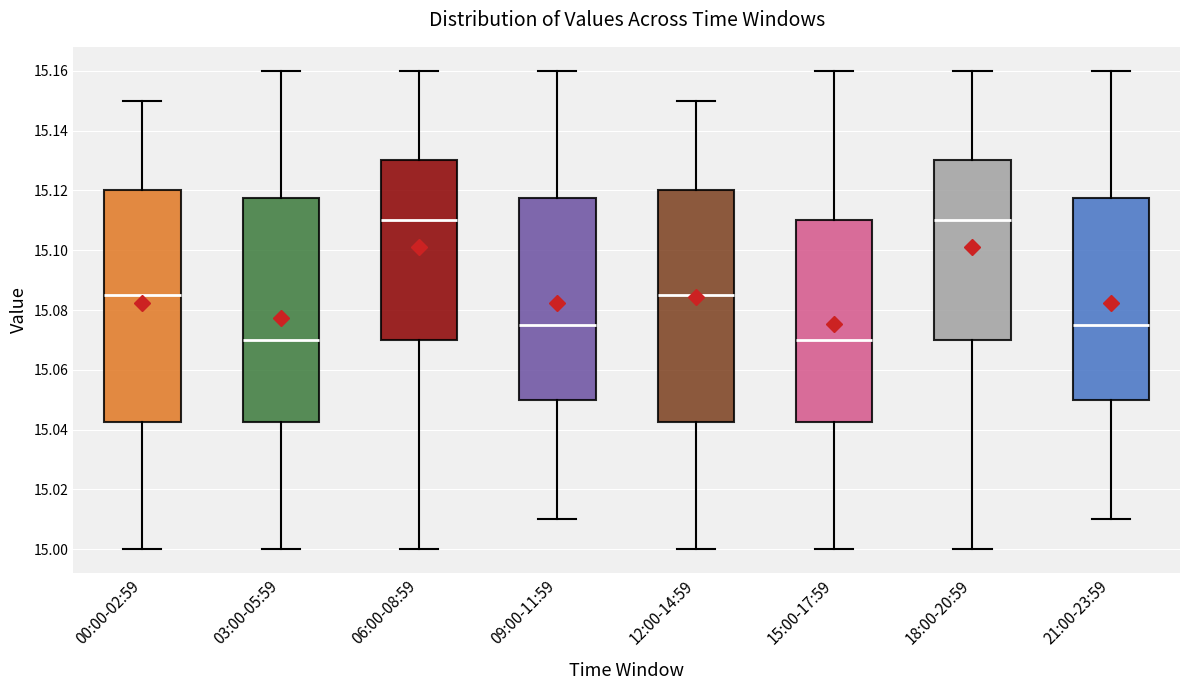

Where is the lower edge of the box for 18:00-20:59 on the y-axis? The values are not printed on the chart, so give them approximately, as read against the axis.

15.070